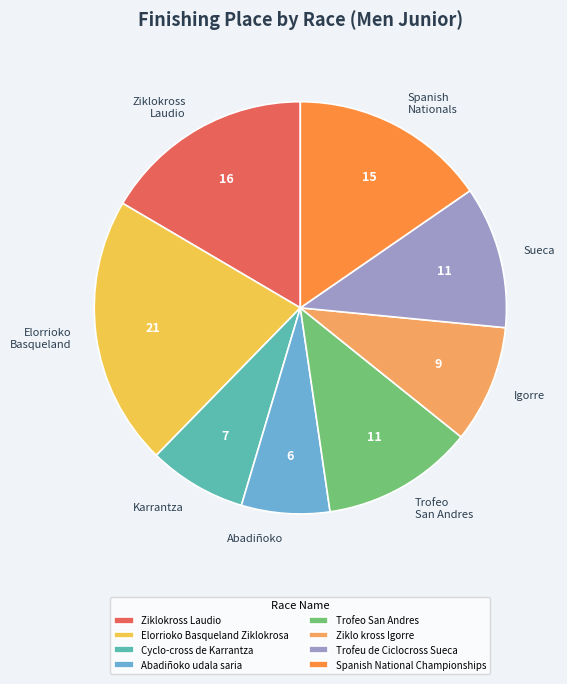

Which has a higher value, Trofeu de Ciclocross Sueca or Abadiñoko udala saria?

Trofeu de Ciclocross Sueca